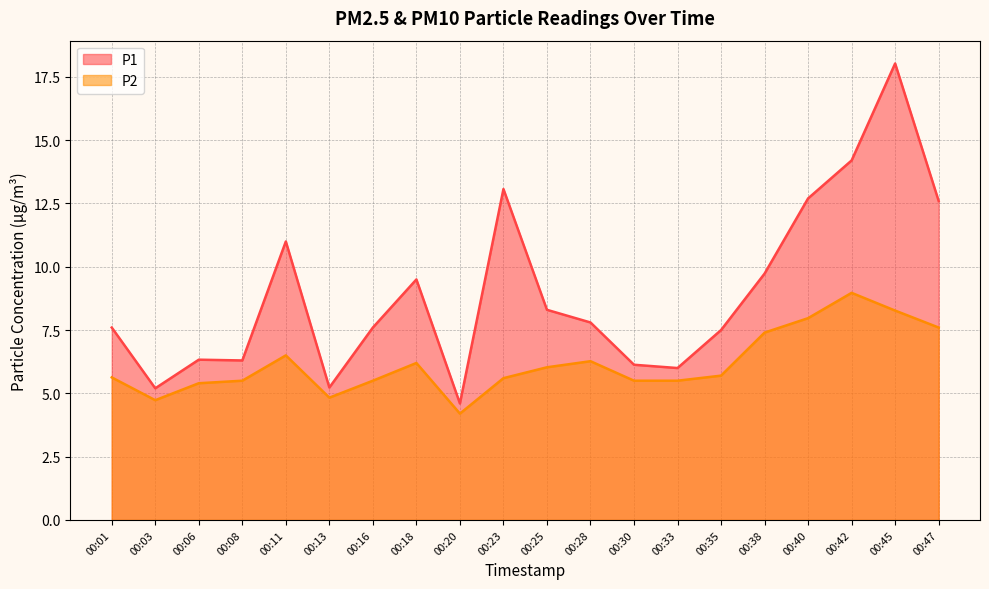

At which label is P1 closest to 11?

00:11